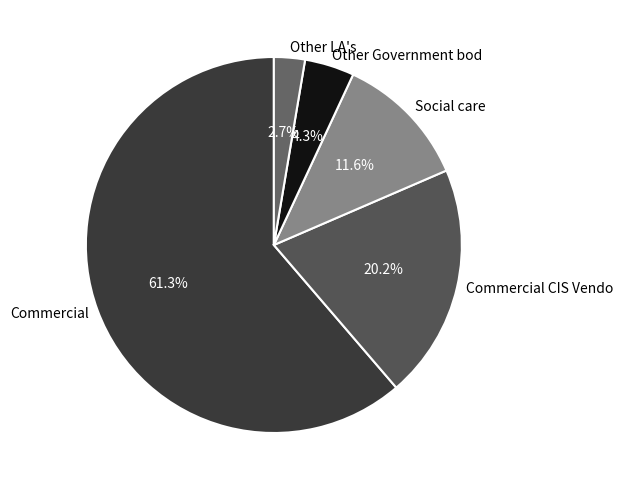

What is the ratio of the value at Social care to the value at Other Government bod?

2.7